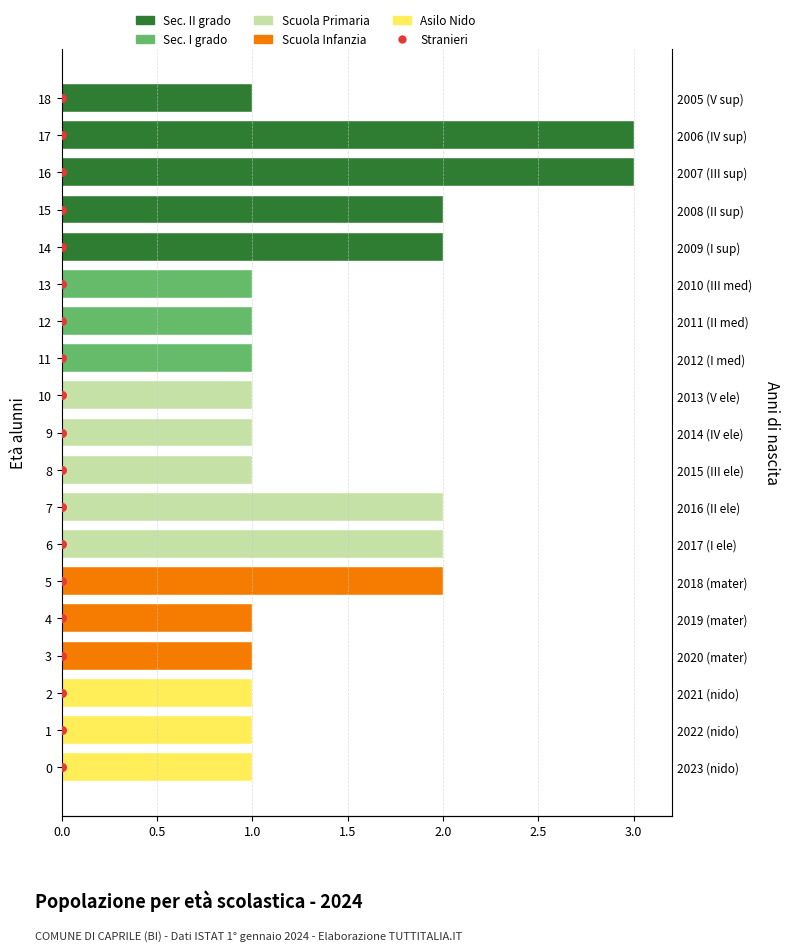

Which series has the largest total across all categories?

Sec. II grado